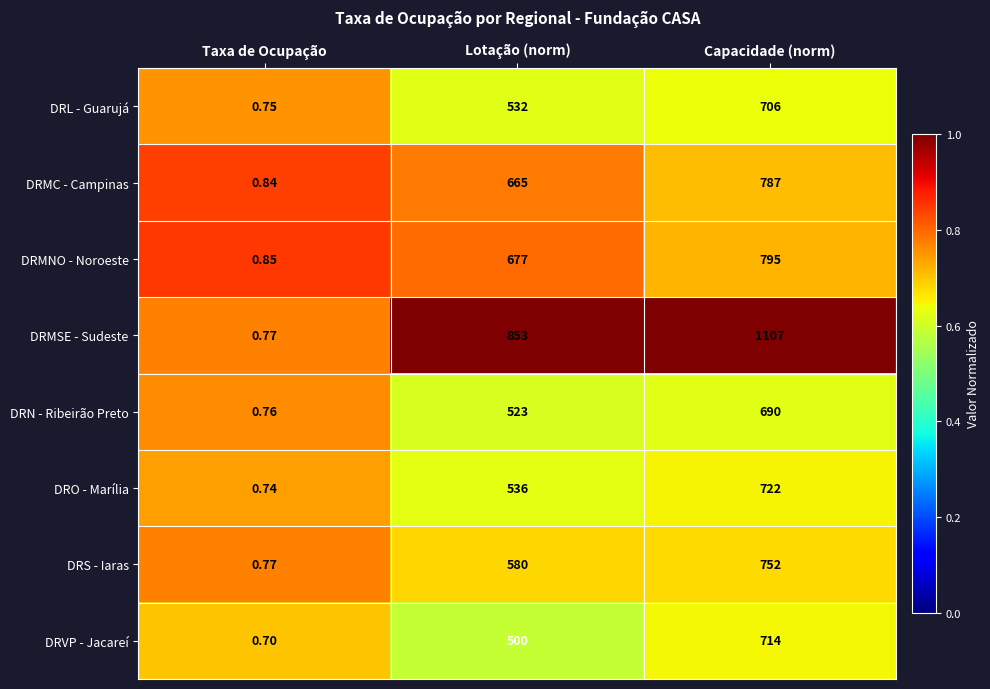

Where is DRVP - Jacareí nearest to the value 357?

Lotação (norm)